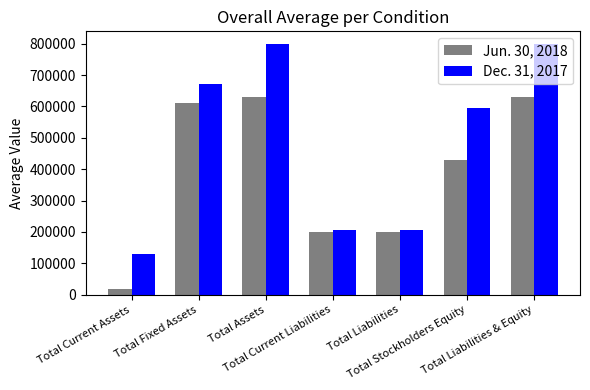

True or false: Jun. 30, 2018 has a value of 1077783 at Total Assets.

False